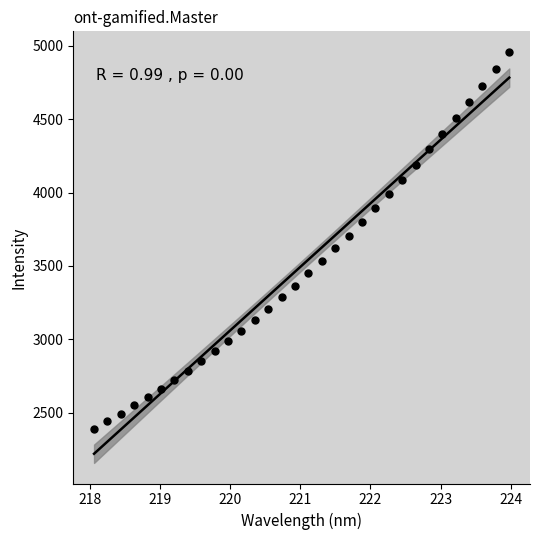

What is the range of X values (max minus min)?

5.9